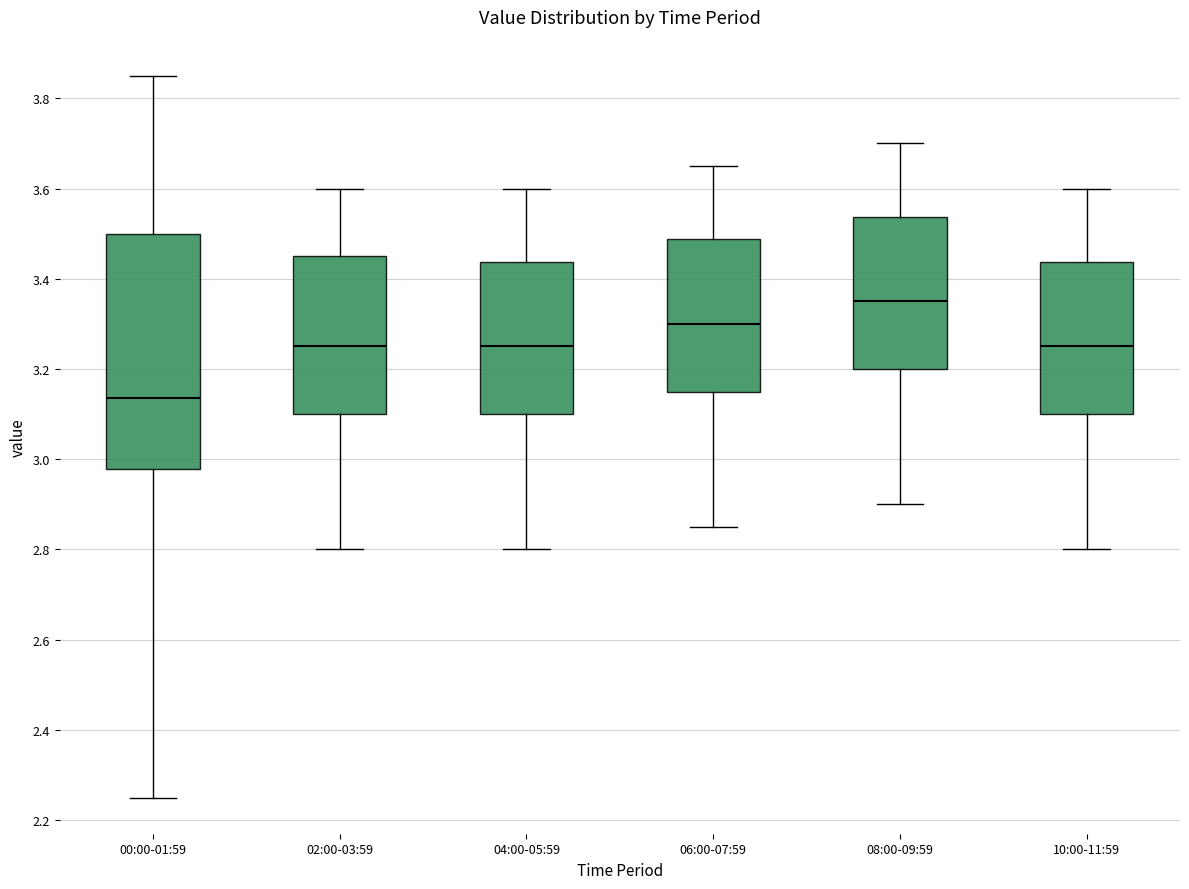

Comparing the boxes themselves (not the whiskers), which one is the tallest?

00:00-01:59